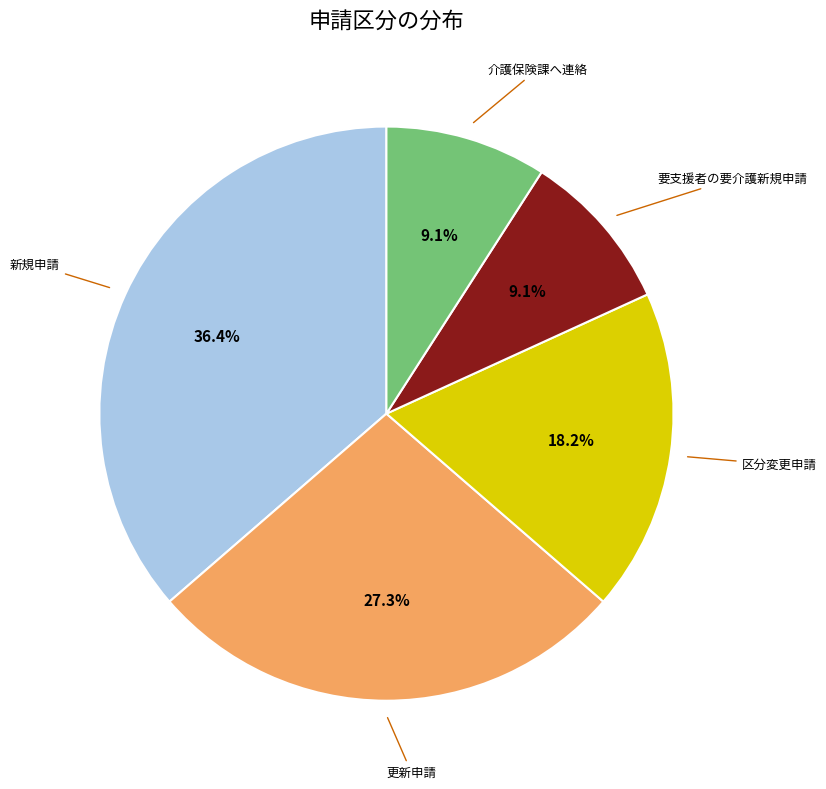

Is there any slice that represents more than half of the pie?

No